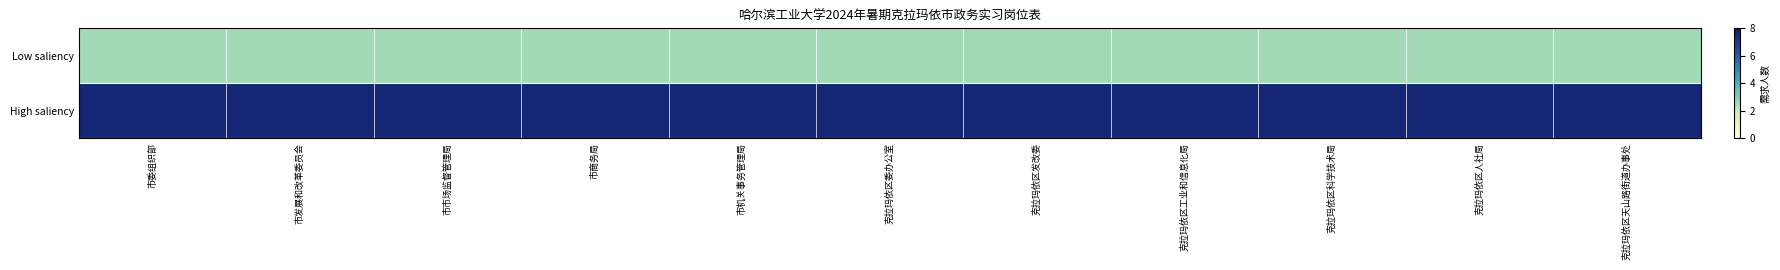

At which category does the chart reach its peak across all series?

市委组织部